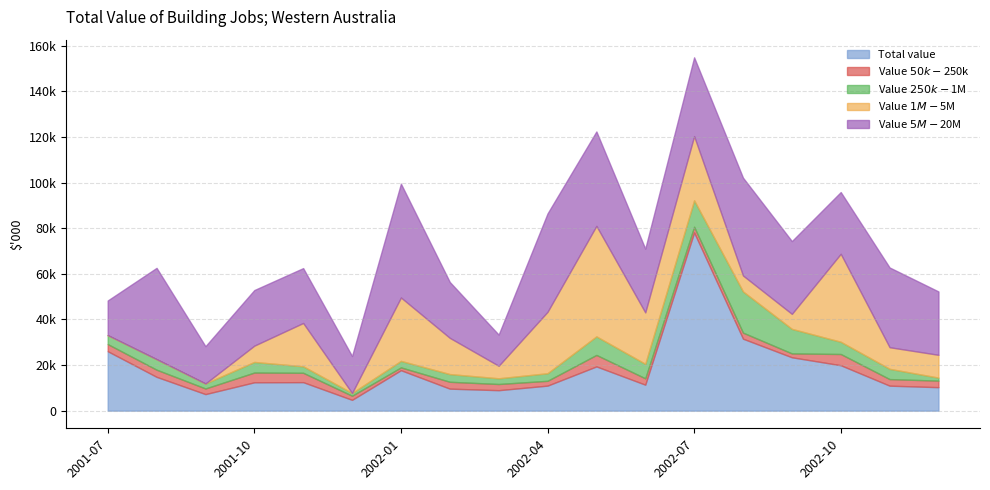

What is the difference between the second highest and minimum values in the Value $1M-$5M series?

38590